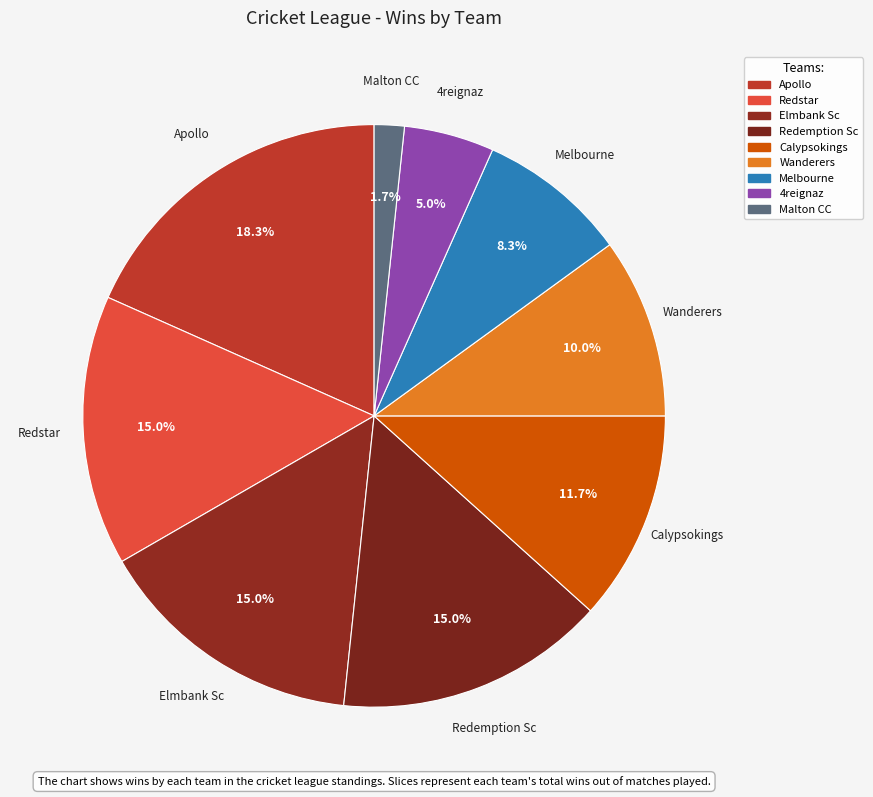

The Redstar slice represents 15% of the pie. True or false?

True